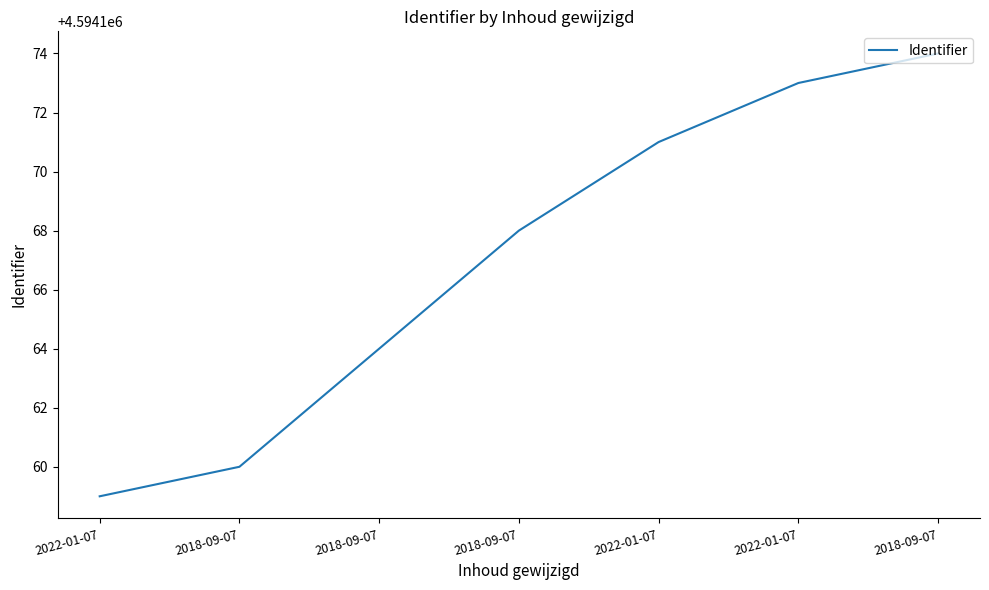

Rank the categories by value from highest to lowest.

2018-09-07, 2022-01-07, 2022-01-07, 2018-09-07, 2018-09-07, 2018-09-07, 2022-01-07